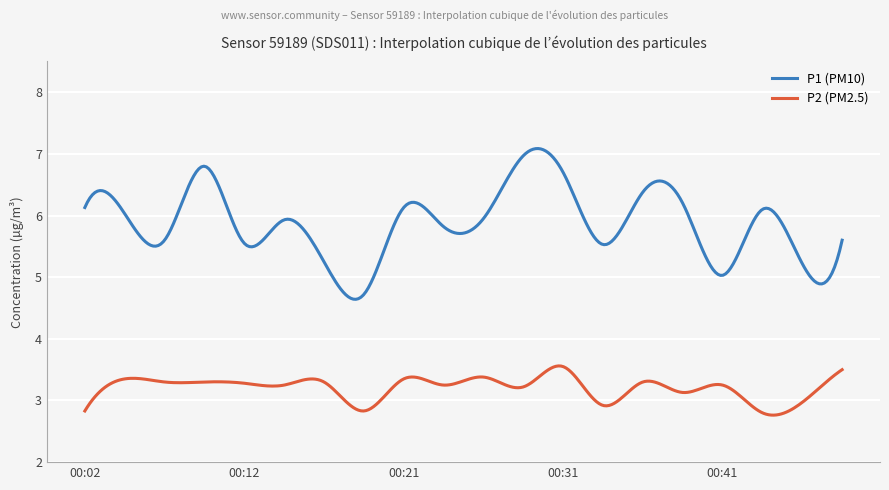

Which series has the largest total across all categories?

P1 (PM10)